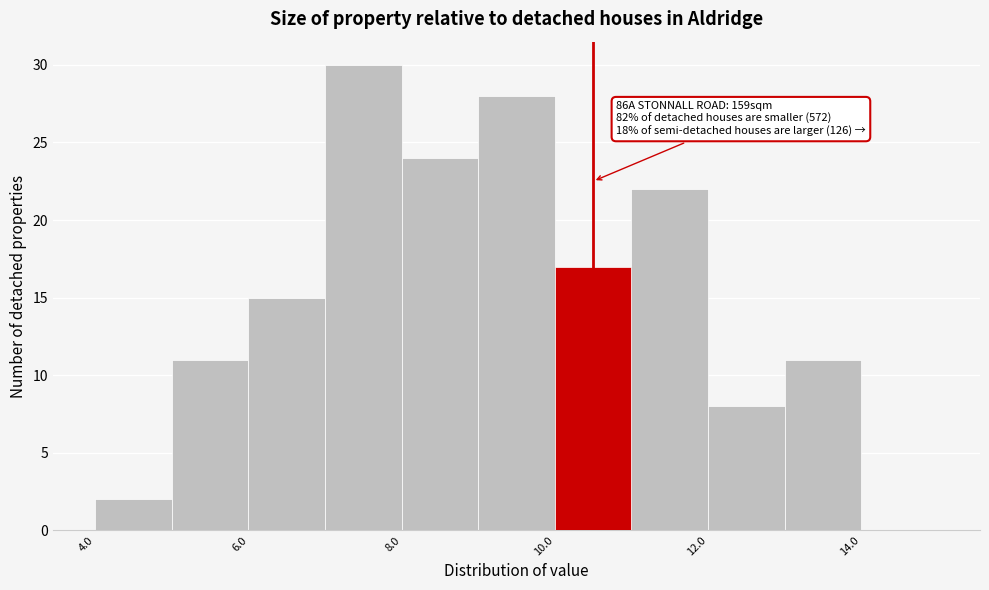

Which range on the x-axis has the tallest bar?

7 to 8